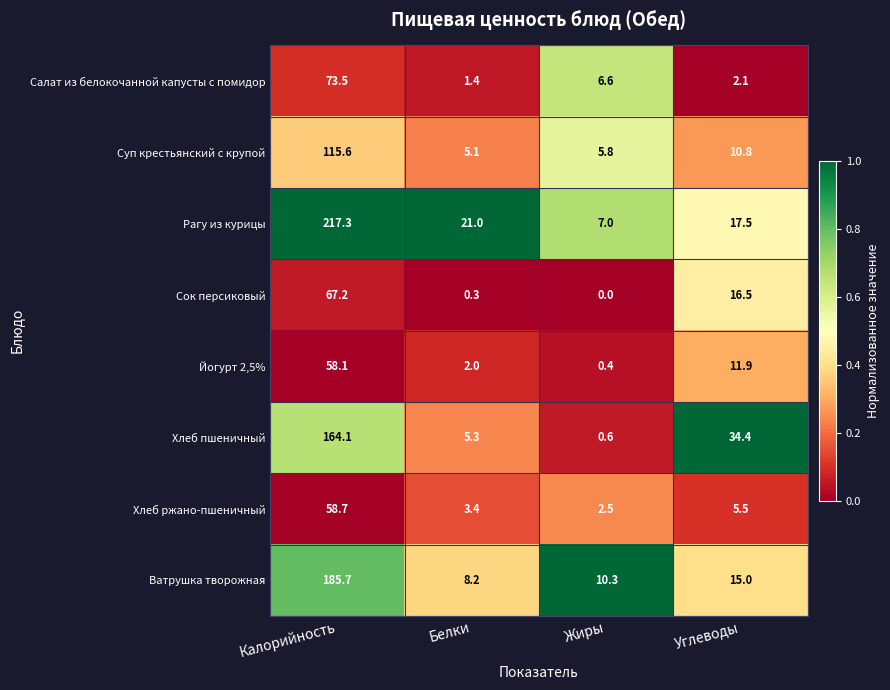

What value does the Салат из белокочанной капусты с помидор series have at Жиры?

6.6